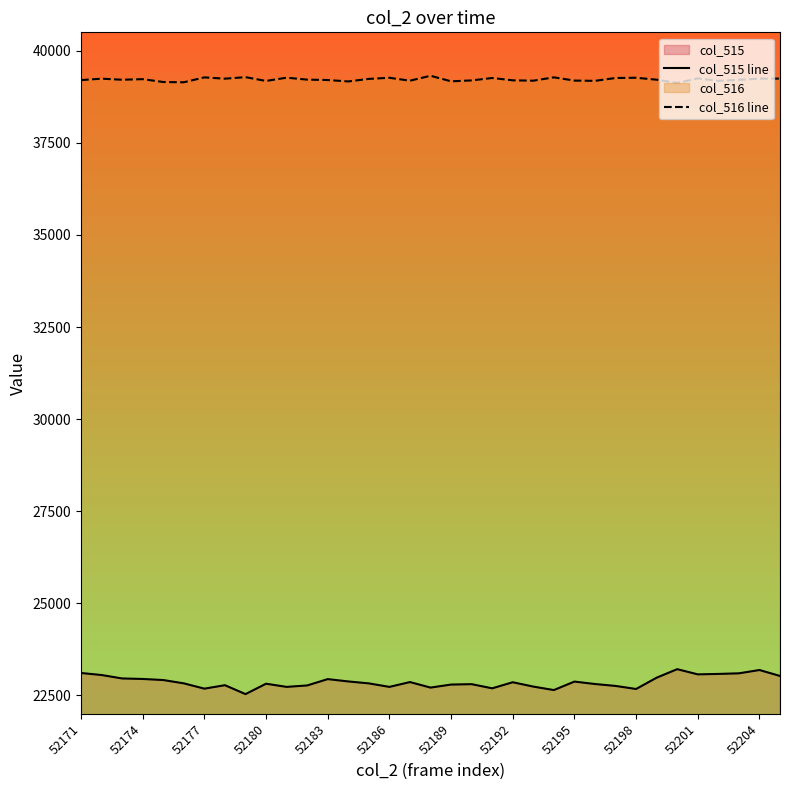

How many data points in col_516 line are less than 39214?

17